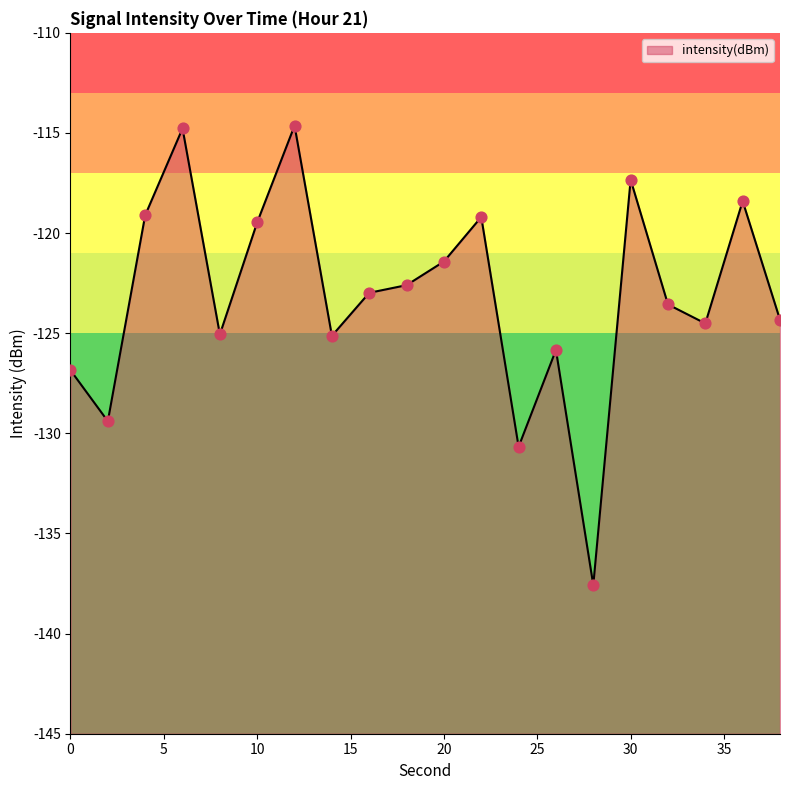

What is the change in value from 6 to 14?

-10.4